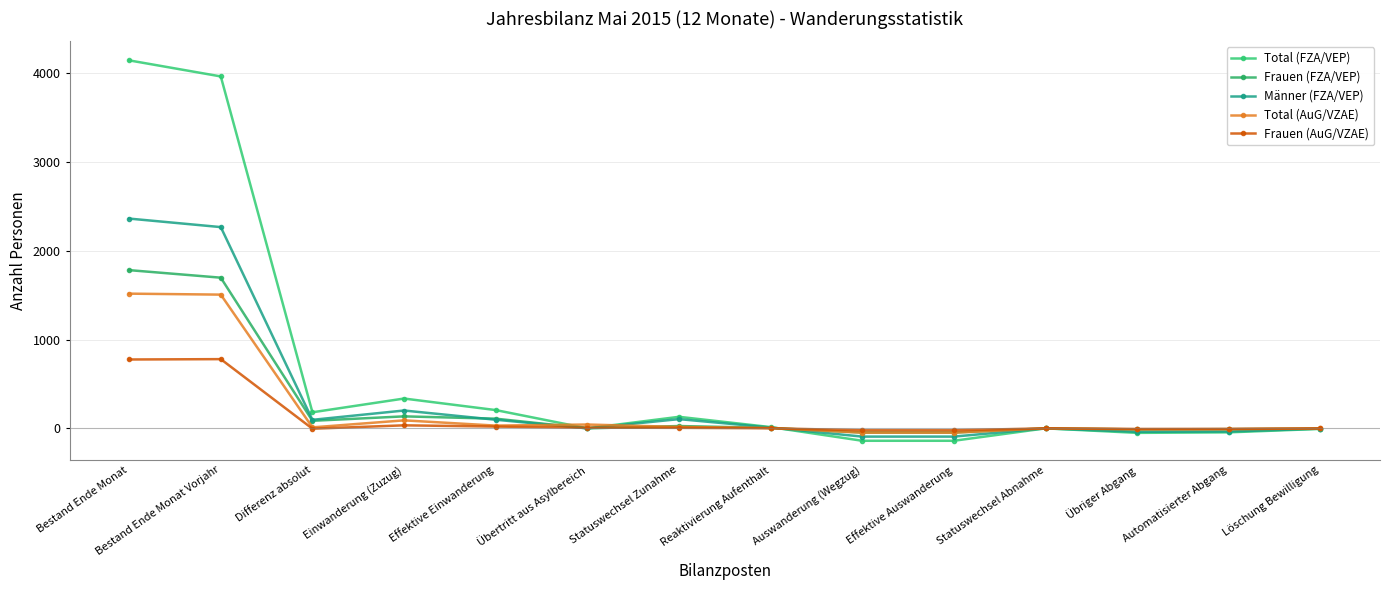

Does the chart display data point markers on the line(s)?

Yes